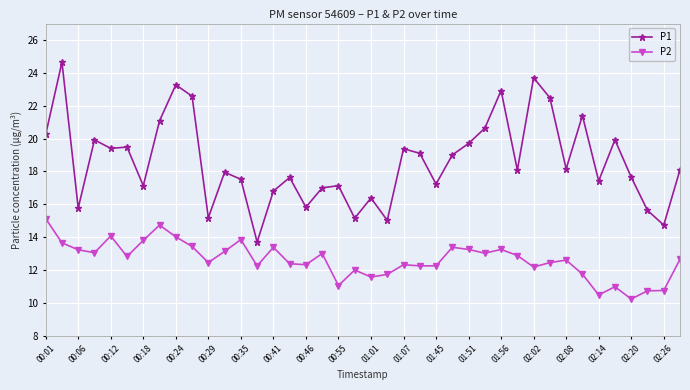

How many data points does each series have?

40